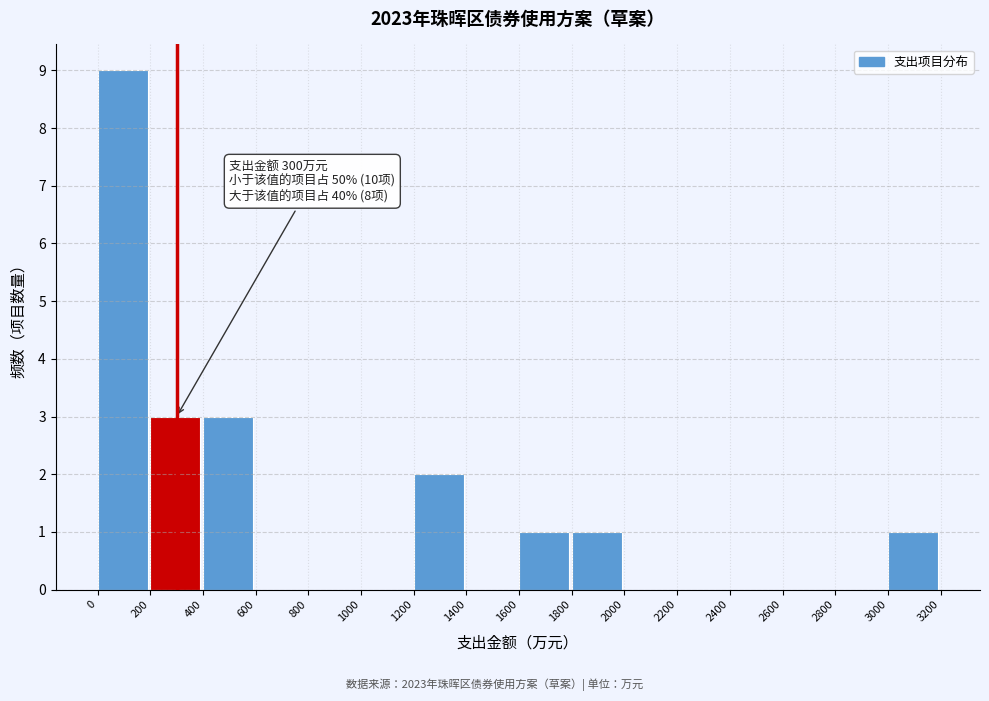

Over which range of the x-axis is the bar tallest?

0 to 200